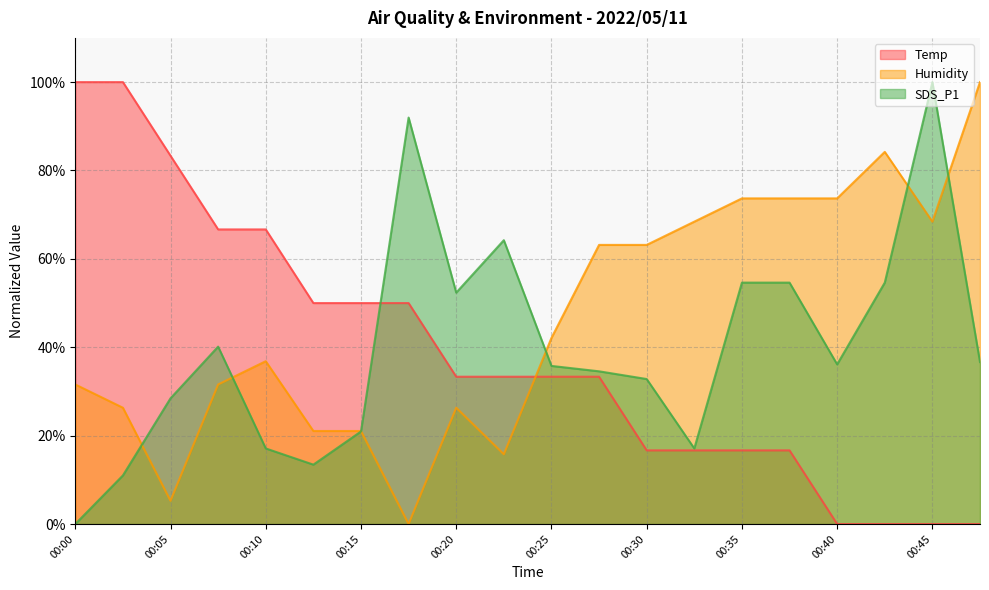

How many data points does each series have?

20